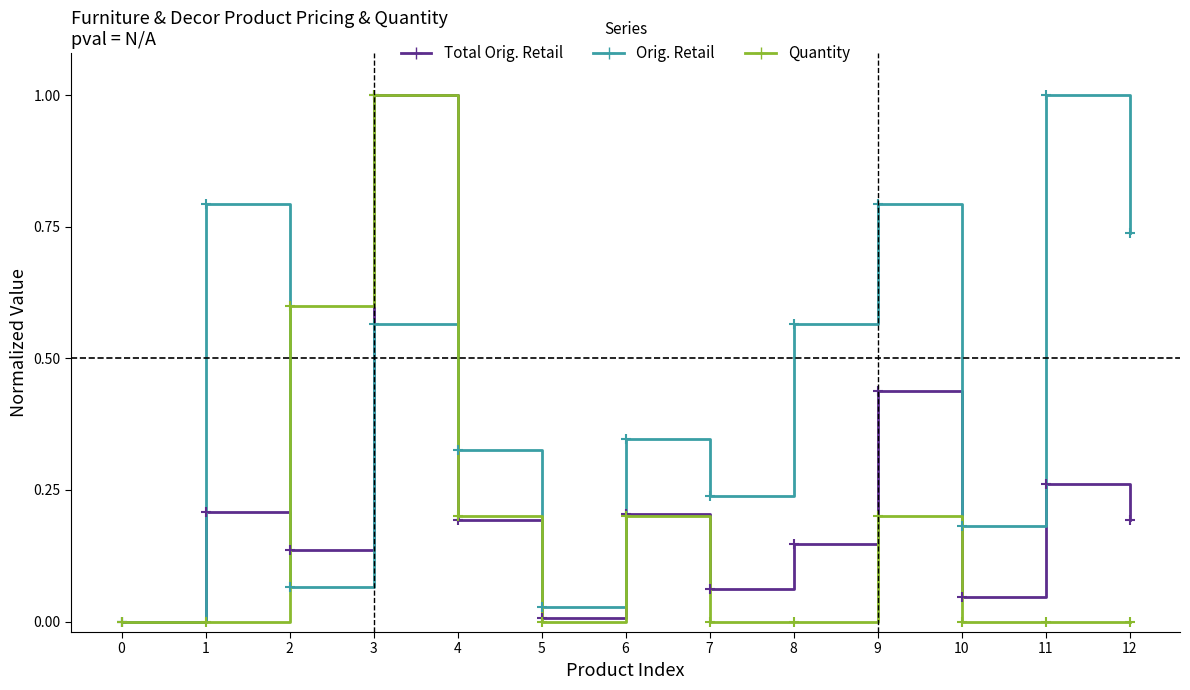

What is the highest value of the Orig. Retail series?

1.0